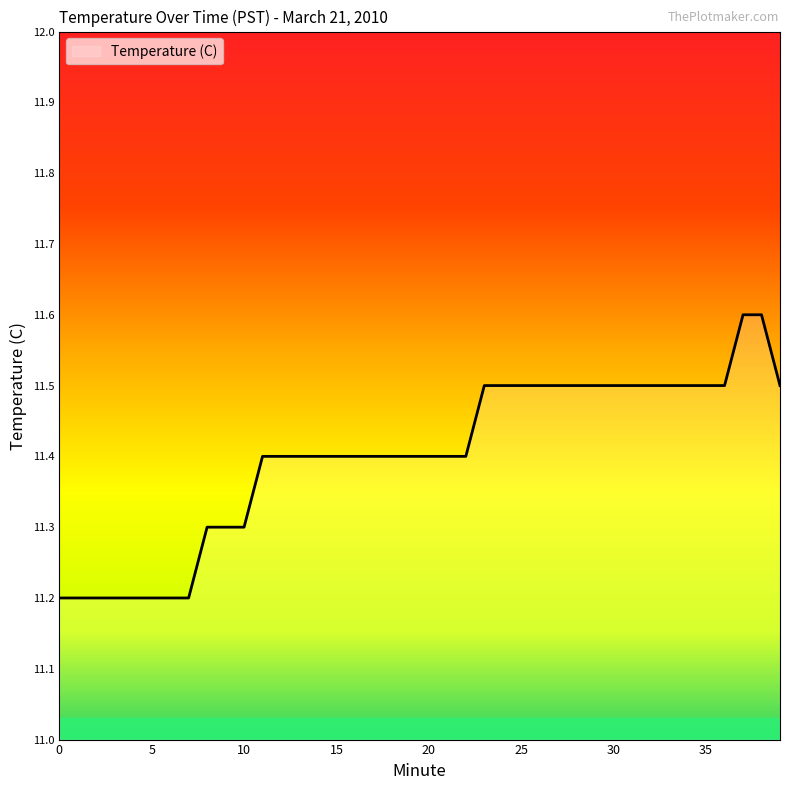

What is the sum of all values?

456.0